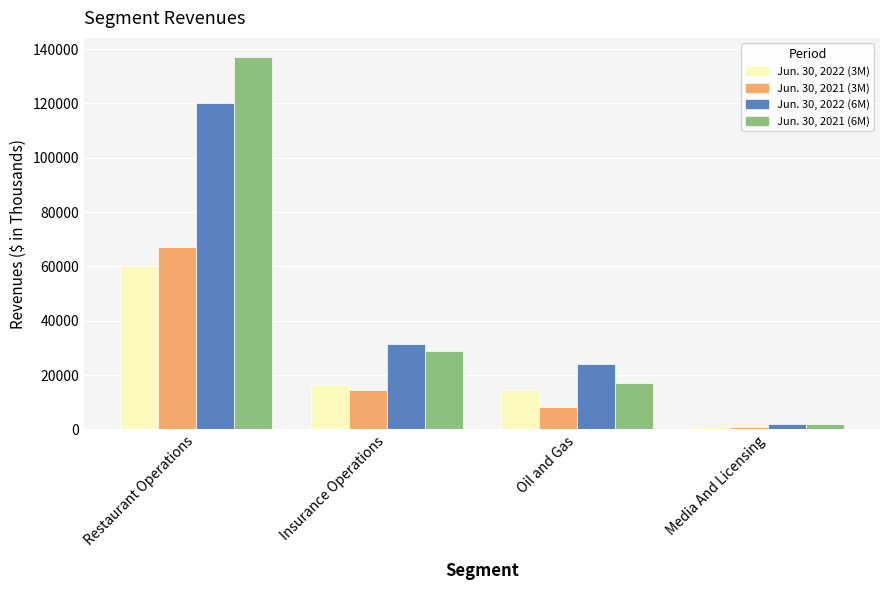

What is the difference between the Jun. 30, 2022 (3M) values at Oil and Gas and Media And Licensing?

13191